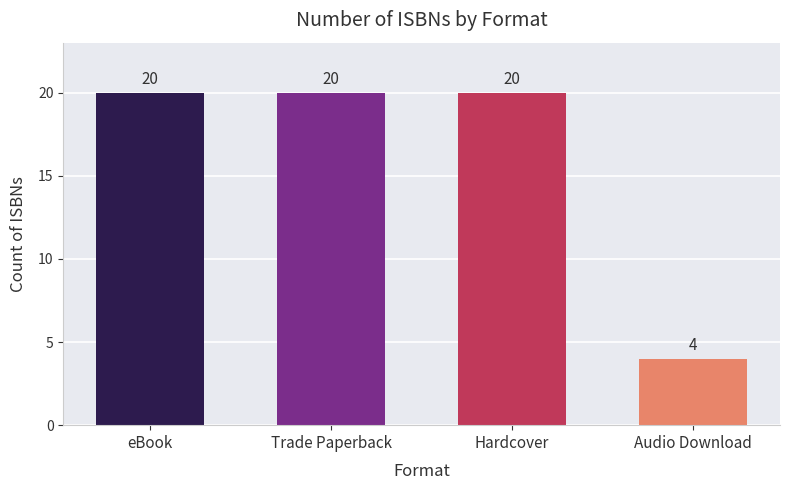

What is the maximum value shown in the chart?

20